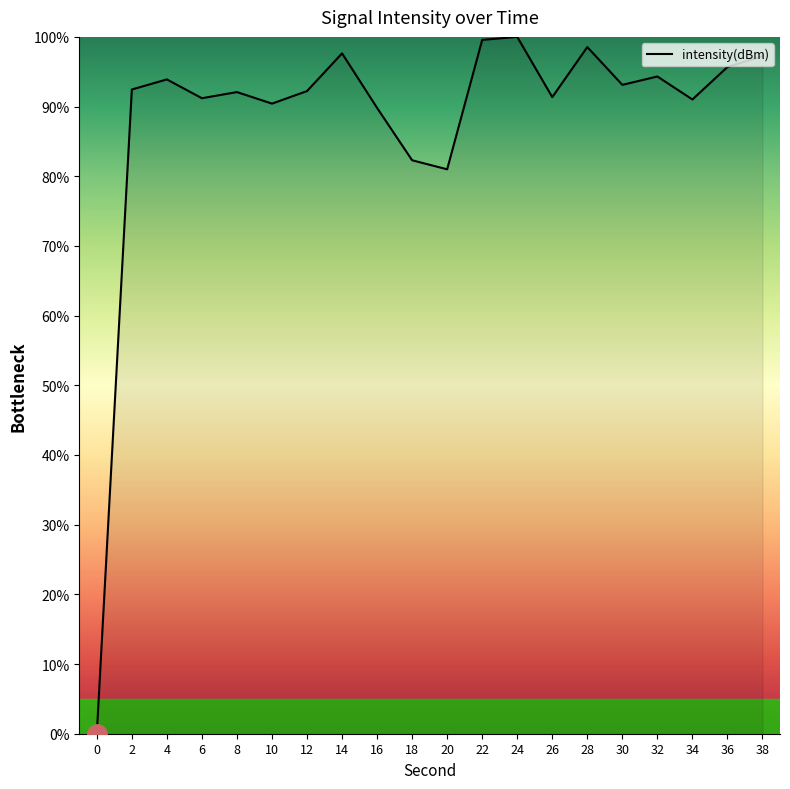

Where is the data nearest to the value 50?

20